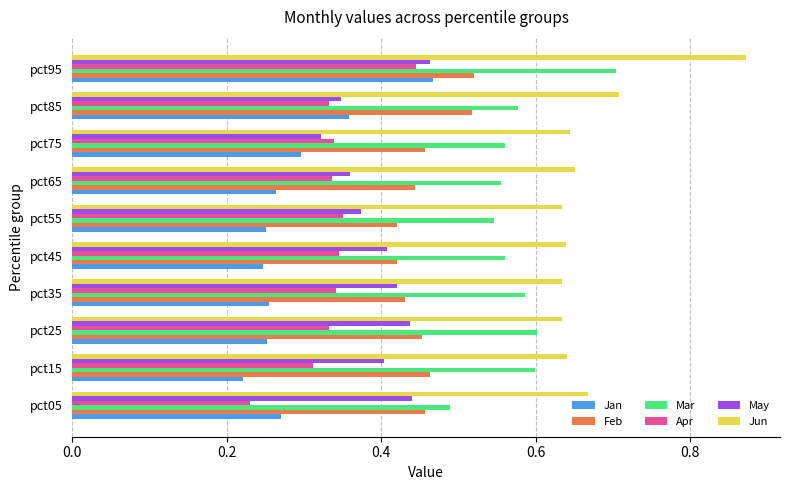

Which category has the highest value in the Jan series?

pct95